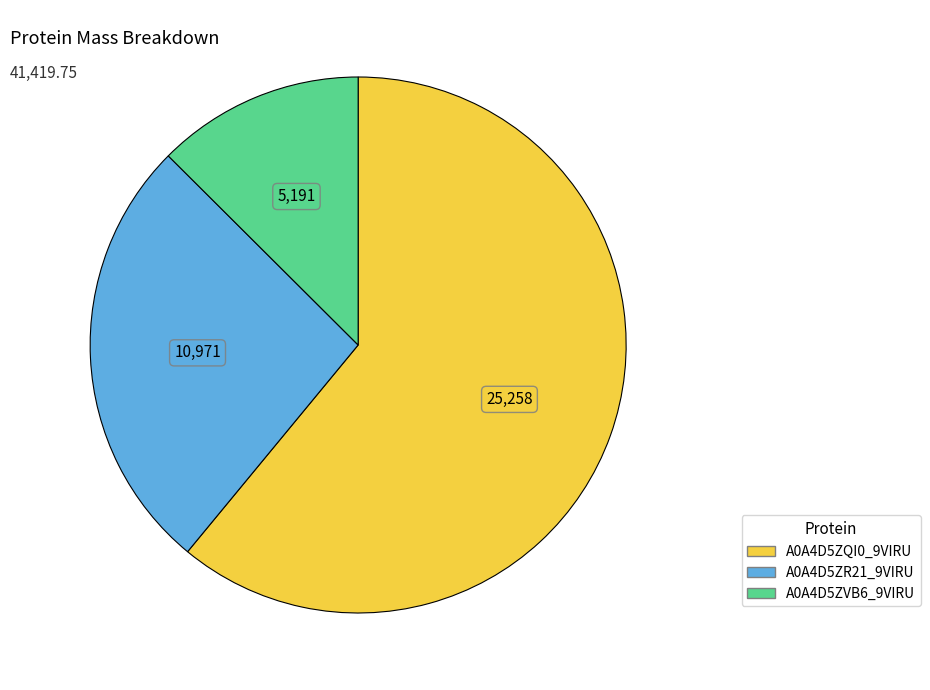

Does any single category account for the majority?

Yes